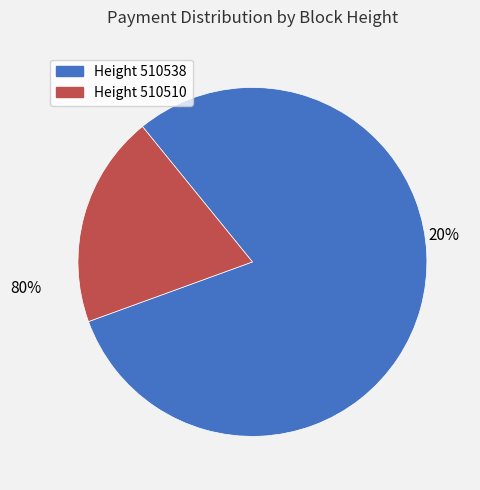

Which category has the smallest portion of the pie?

510510